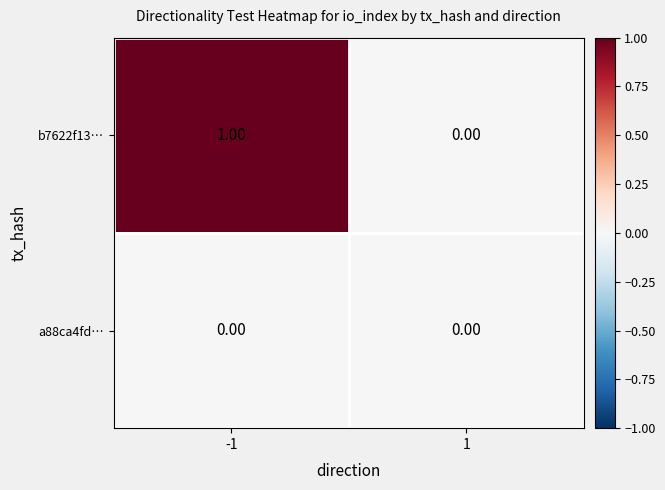

Which series has the largest total across all categories?

b7622f13…